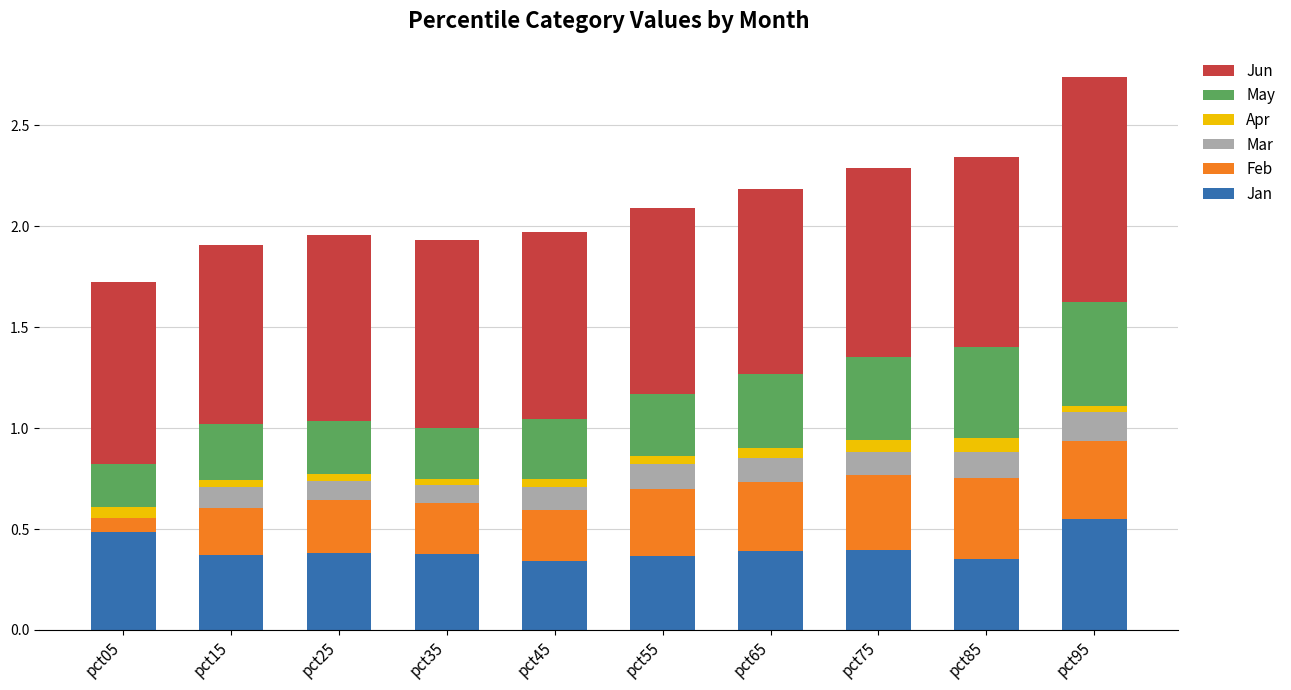

At which category is the sum across all series the highest?

pct95